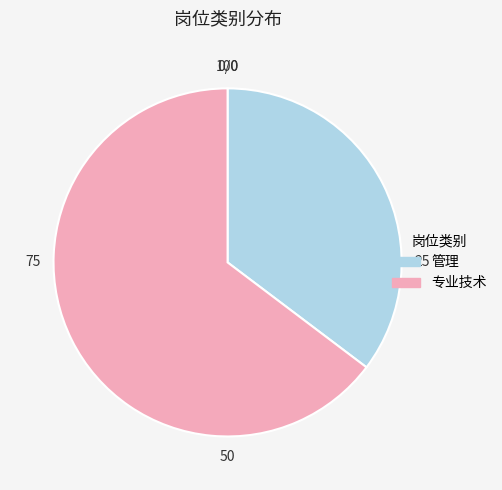

Which has a higher value, 管理 or 专业技术?

专业技术